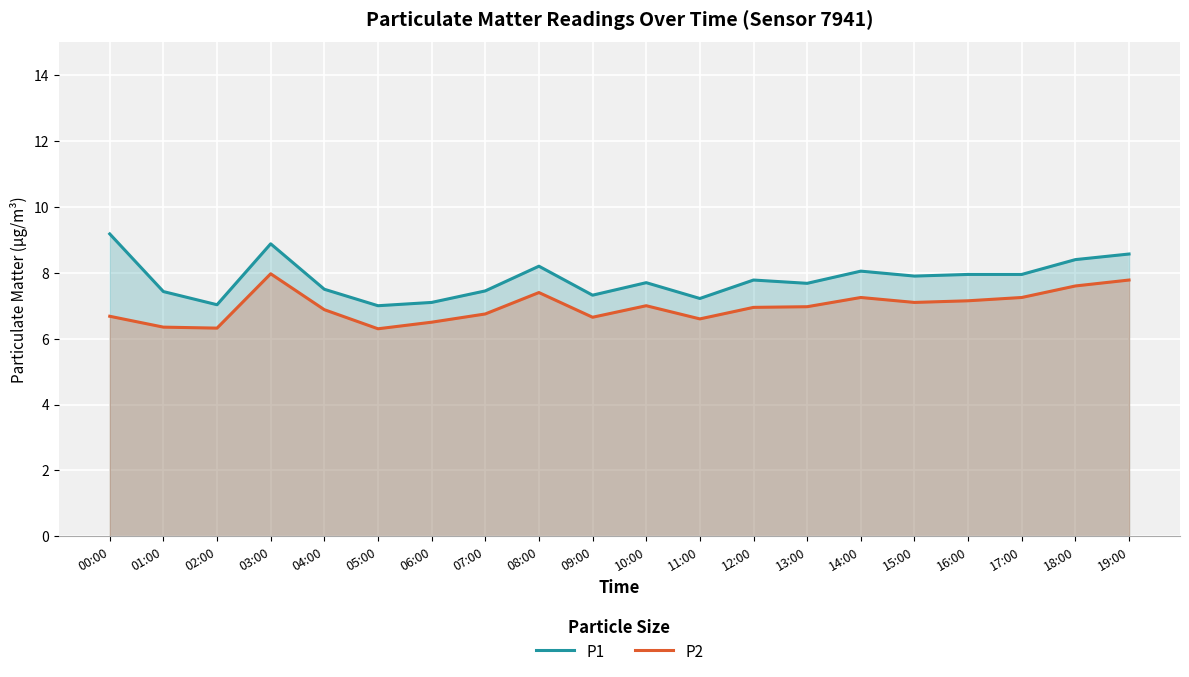

What is the label of the 13th point from the right?

07:00